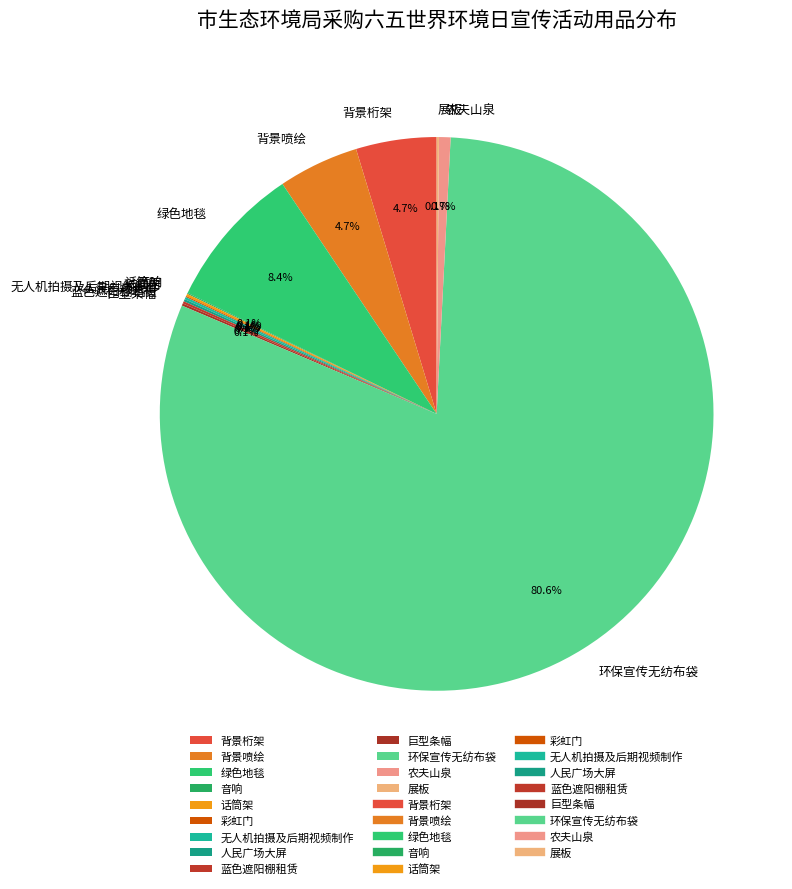

To the nearest percent, what is the difference between the largest and smallest slice percentages?

81%